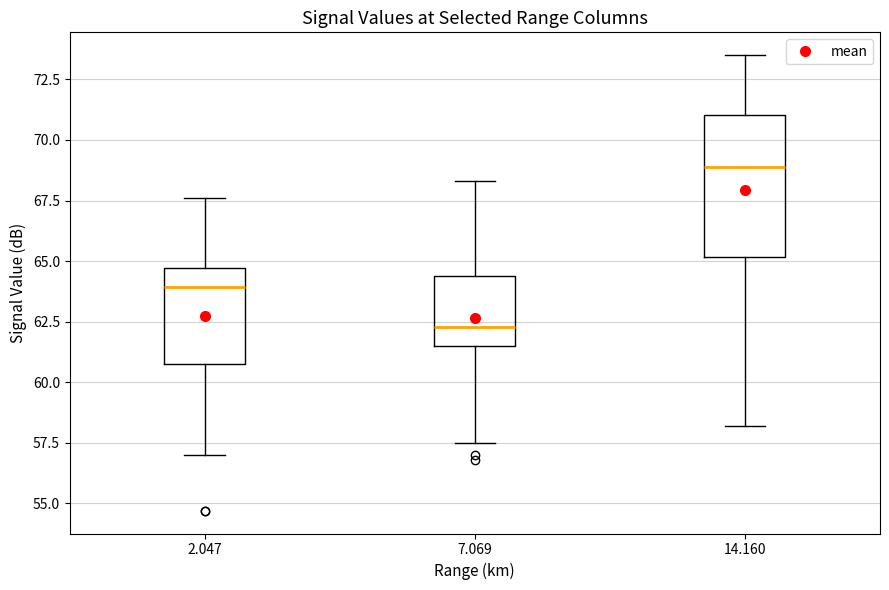

Reading left to right, transcribe this box plot: for each box, give where its median line is, the range the box spans, and where its two whiskers end, as read against the y-axis. The values are not printed on the chart, so give them approximately, as read against the axis.

2.047: median 64.0, box 61.0 to 64.5, whiskers 57.0 to 67.5
7.069: median 62.5, box 61.5 to 64.5, whiskers 57.5 to 68.5
14.160: median 69.0, box 65.0 to 71.0, whiskers 58.0 to 73.5